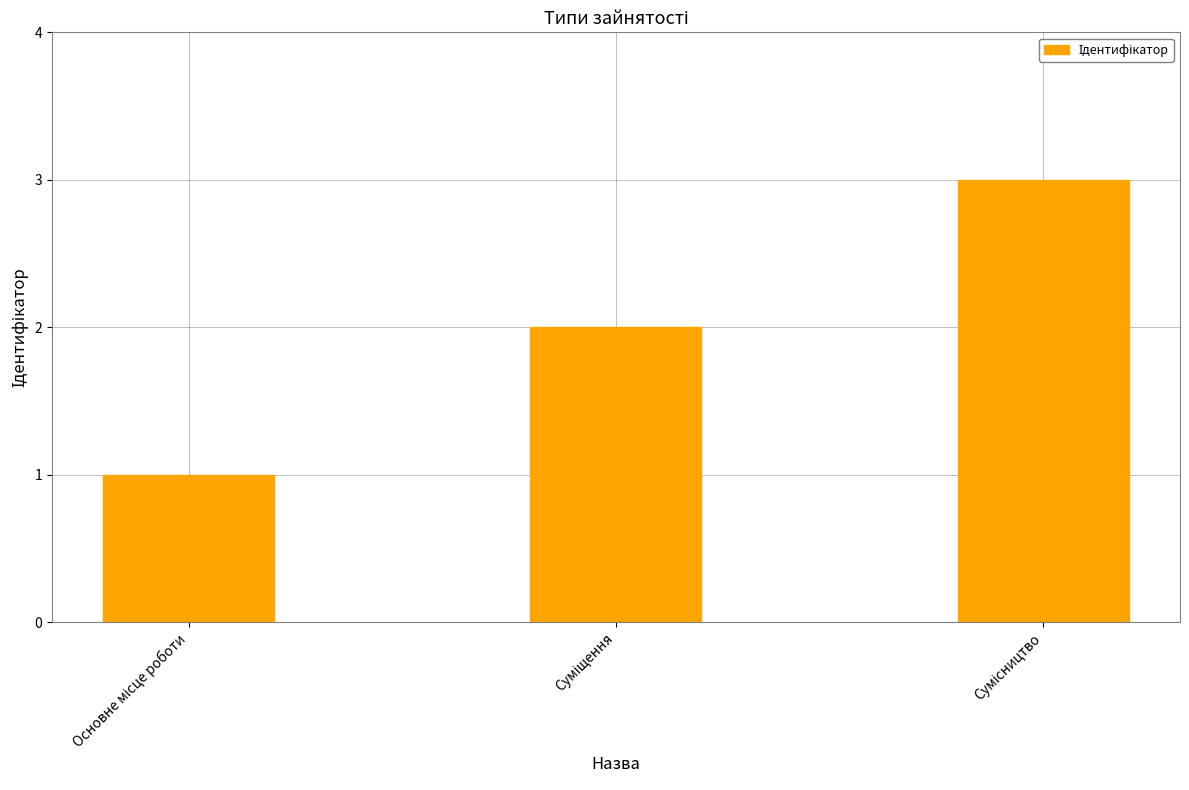

What is the sum of all values?

6